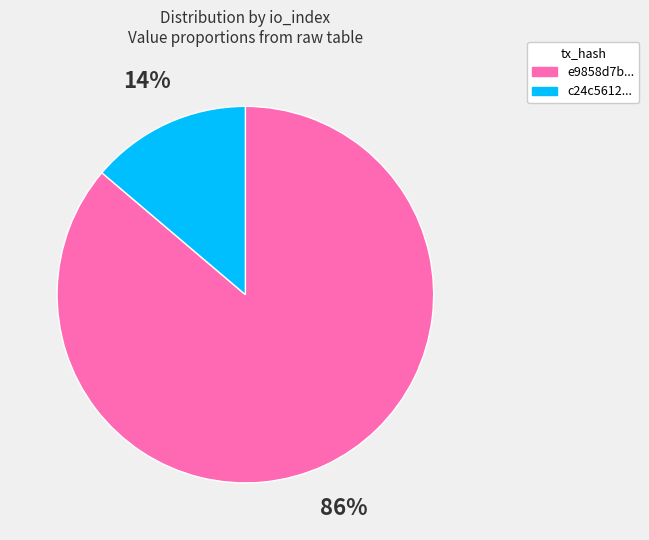

To the nearest percent, what is the average slice percentage?

50%